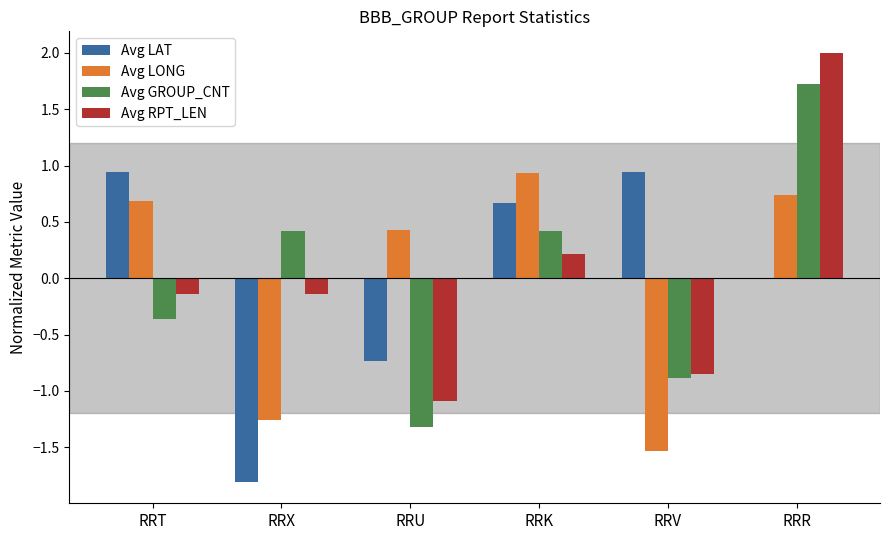

How many series are shown in this chart?

4